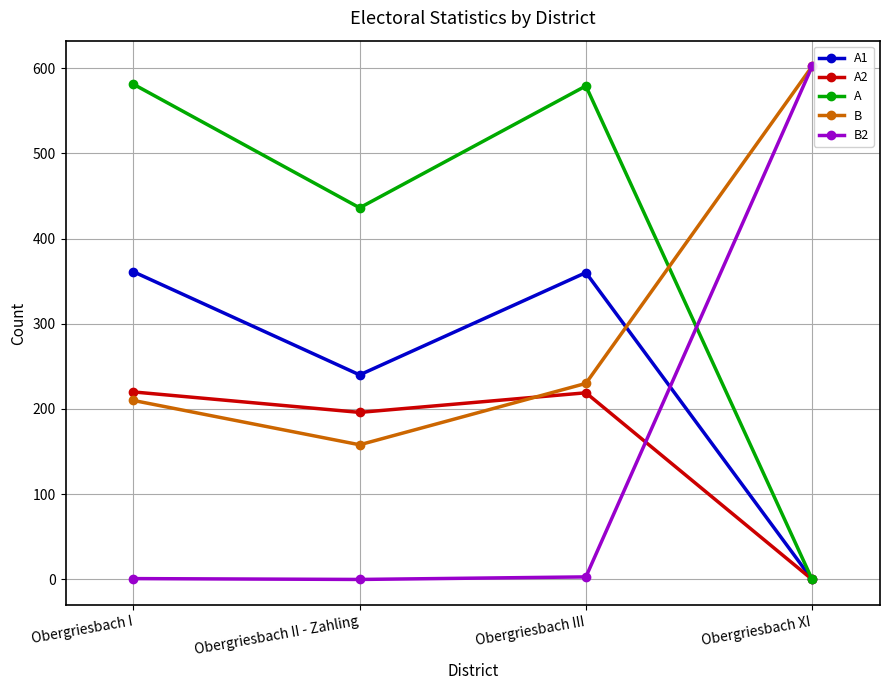

Read the B value at Obergriesbach II - Zahling, to the nearest 50.

150